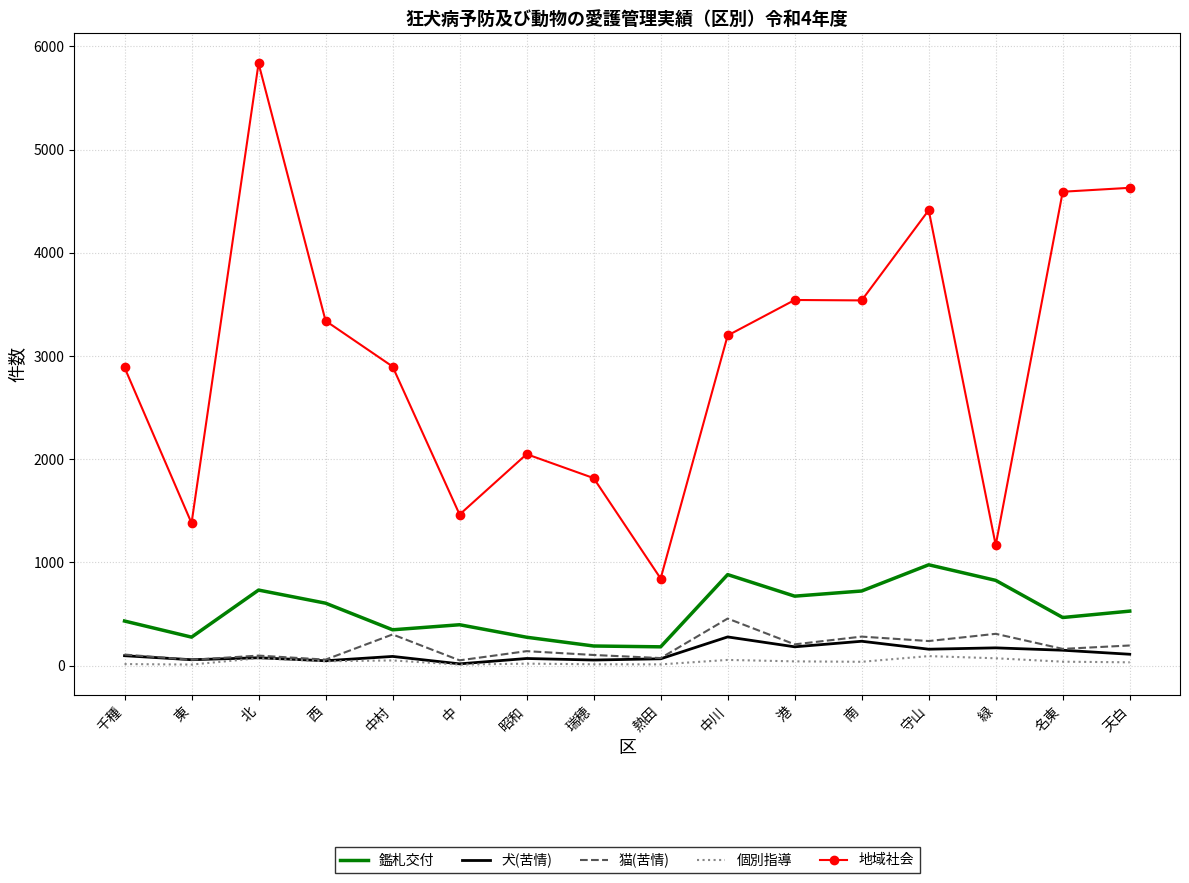

True or false: 個別指導 and 地域社会 intersect in this chart.

False